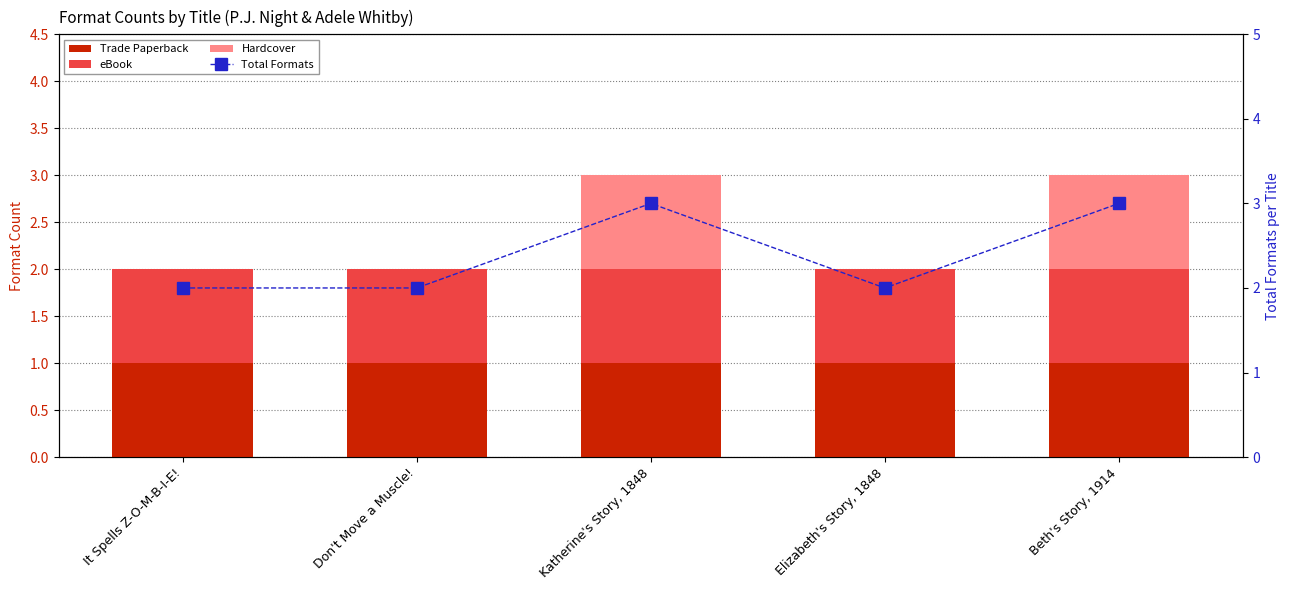

Between Beth's Story, 1914 and Katherine's Story, 1848, which is larger?

Beth's Story, 1914